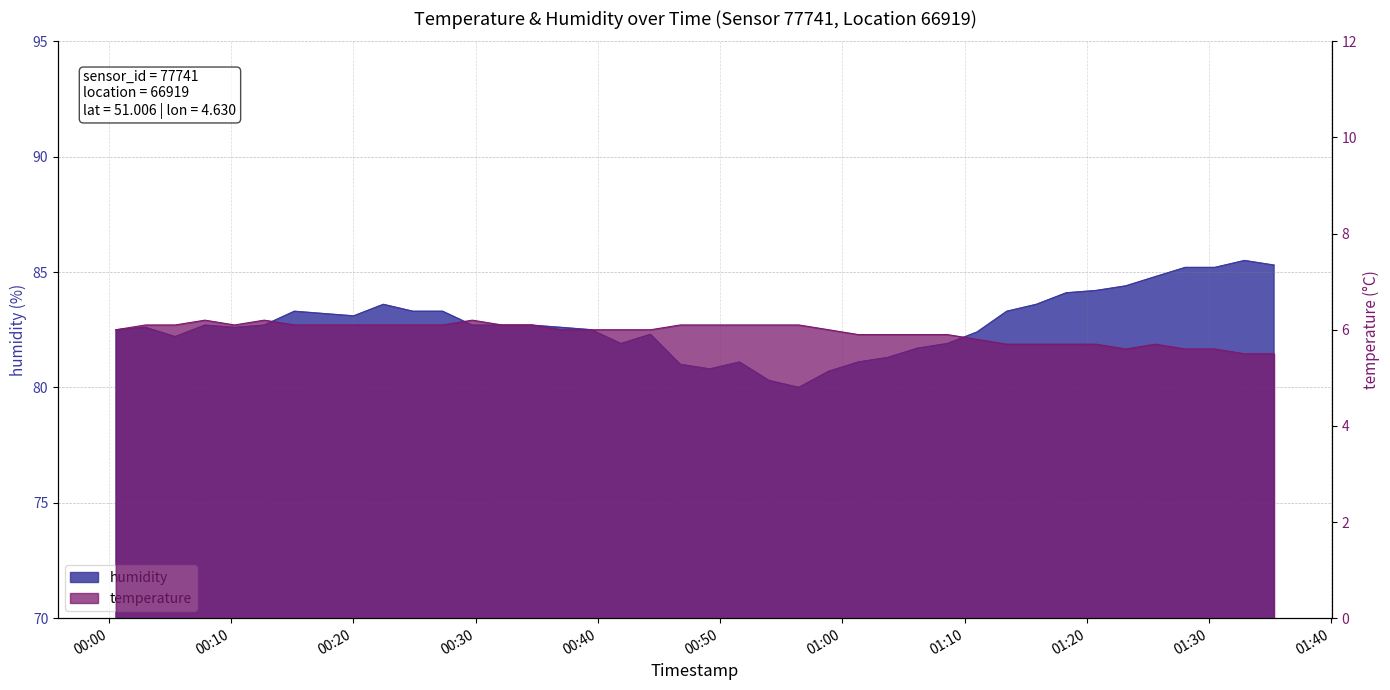

At which category is the sum across all series the highest?

2024-02-23T01:32:54